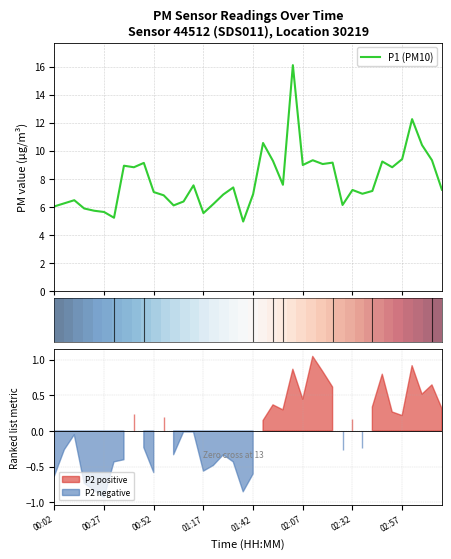

Which series has the largest range (max minus min)?

P1 (PM10)